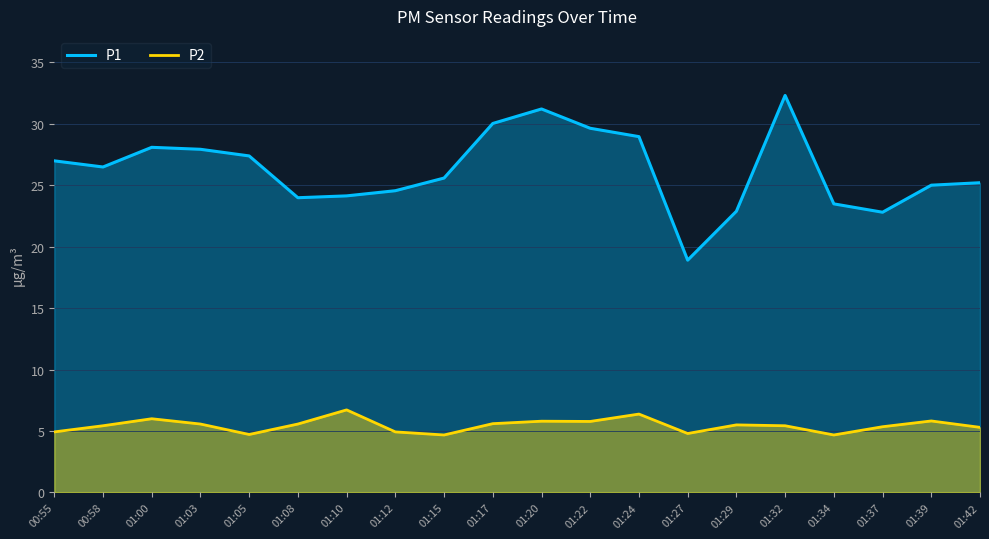

True or false: P1 and P2 intersect in this chart.

False